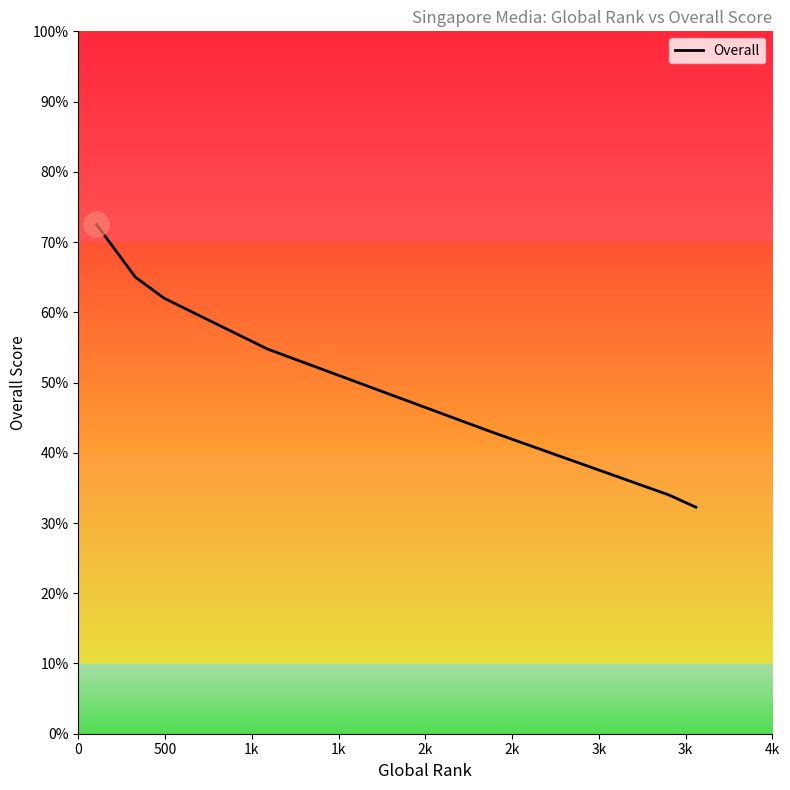

What is the maximum value shown in the chart?

72.5